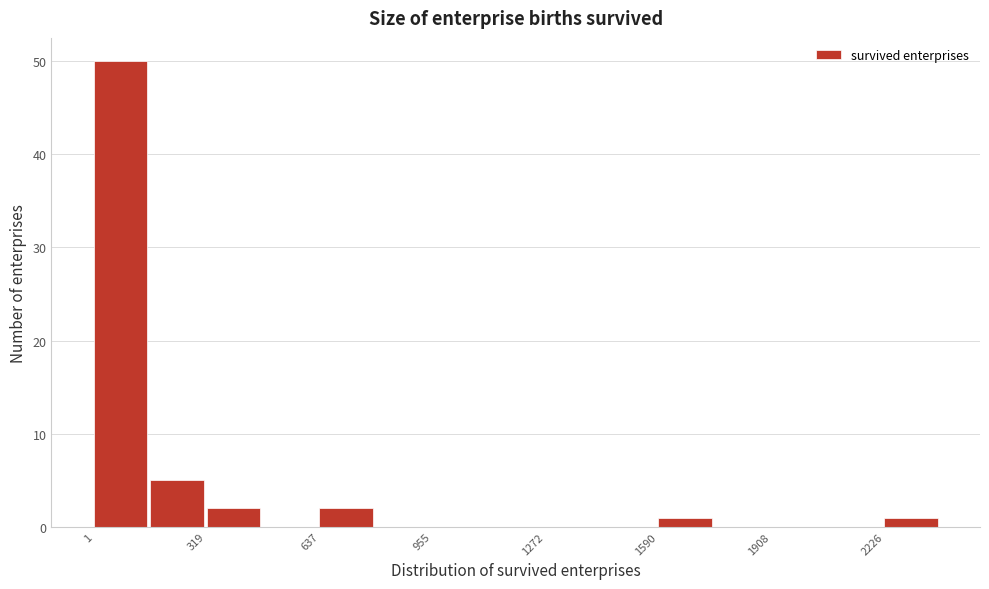

Around what value on the x-axis is the tallest bar? Give the approximate position of its centre, as read against the axis.

100